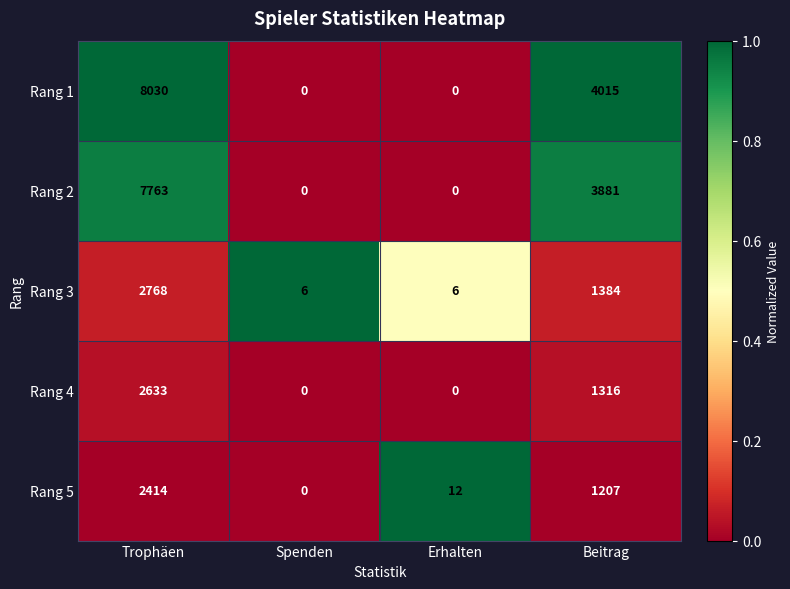

The Rang 4 series shows 0 at Erhalten. True or false?

True